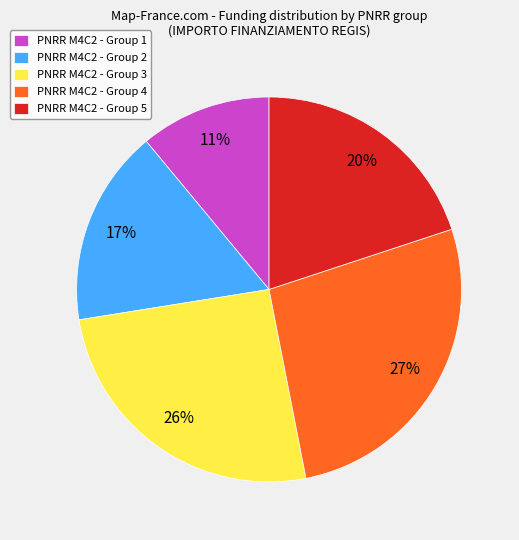

What percentage is the PNRR M4C2 - Group 4 slice, to the nearest percent?

27%